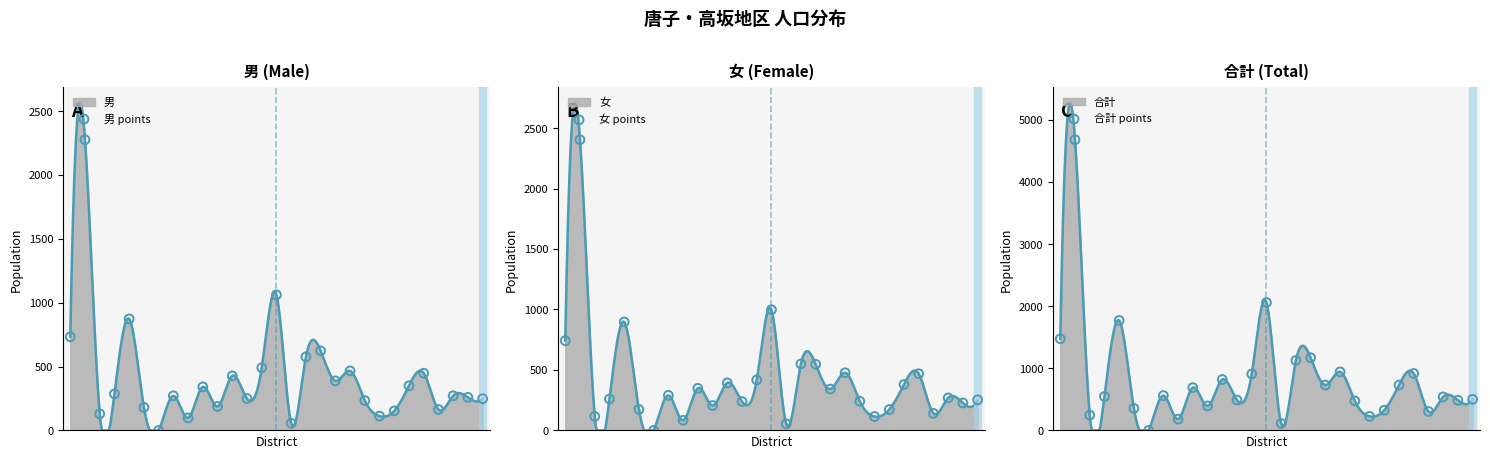

At which category is the sum across all series the highest?

1